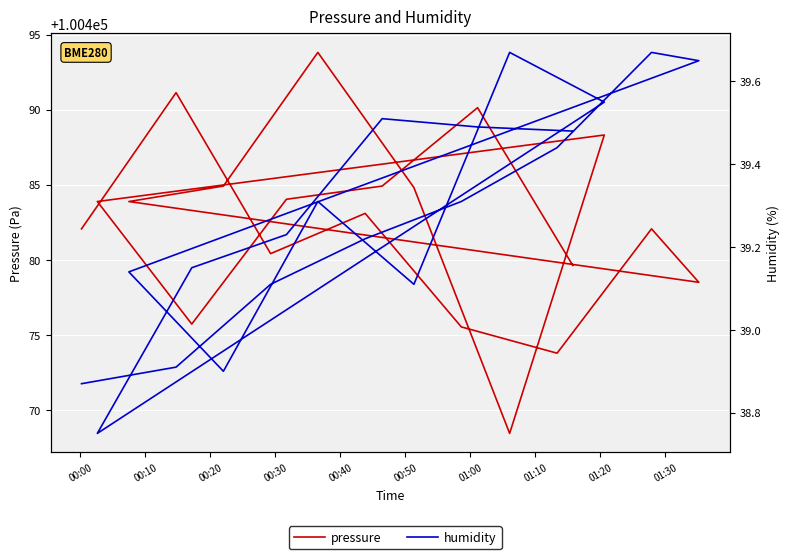

True or false: humidity and pressure cross at least once.

False